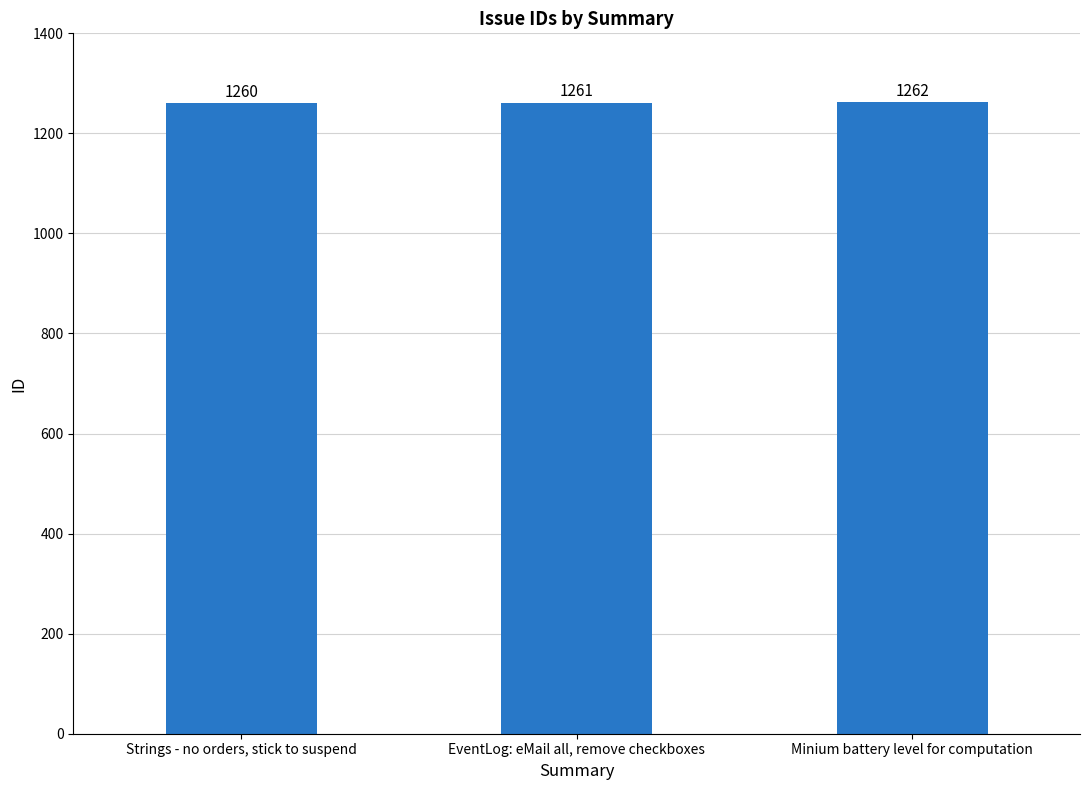

Rank the categories by value from highest to lowest.

Minium battery level for computation, EventLog: eMail all, remove checkboxes, Strings - no orders, stick to suspend